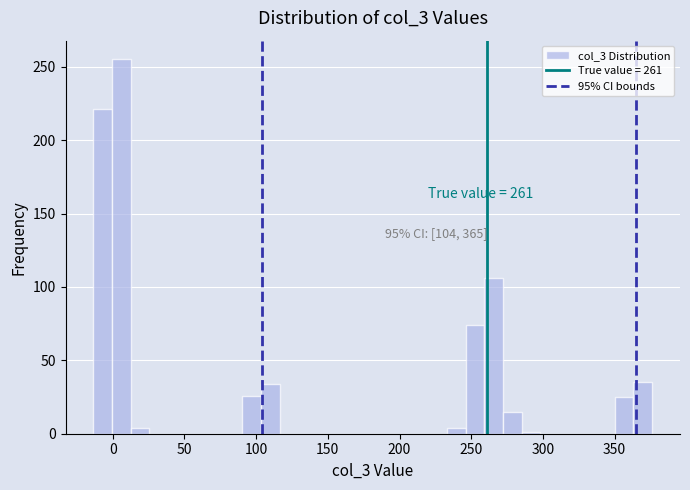

Around what value on the x-axis is the tallest bar? Give the approximate position of its centre, as read against the axis.

5